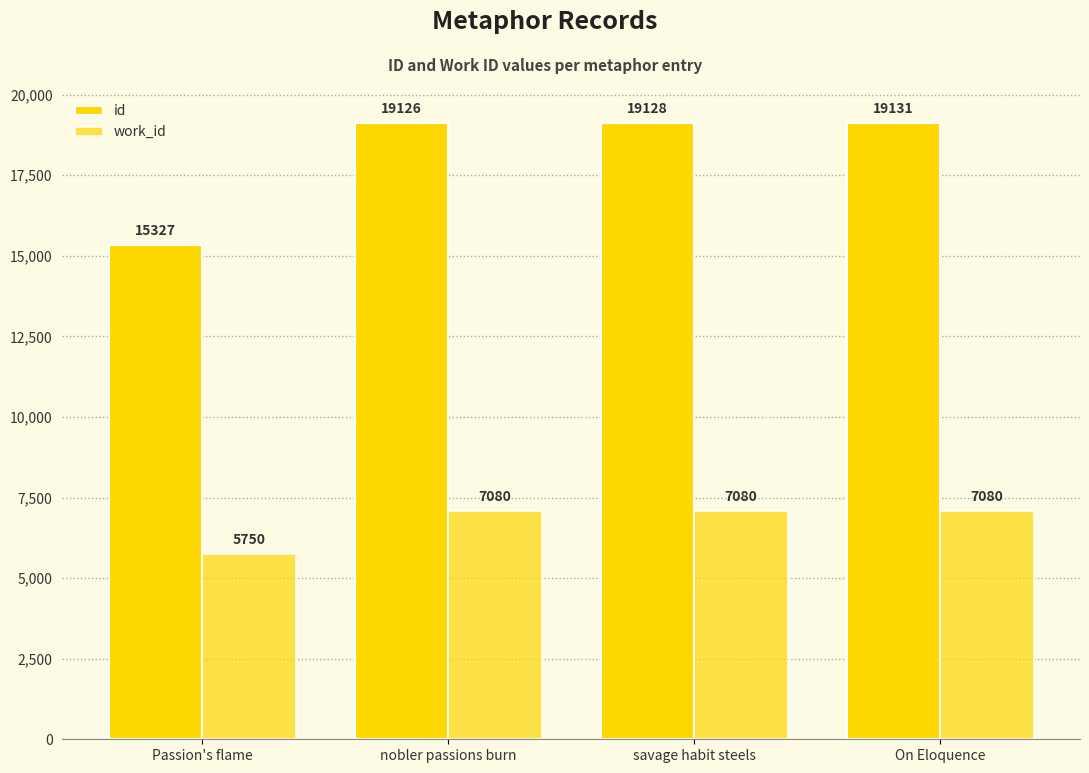

How many values in the work_id series are below 7080?

1